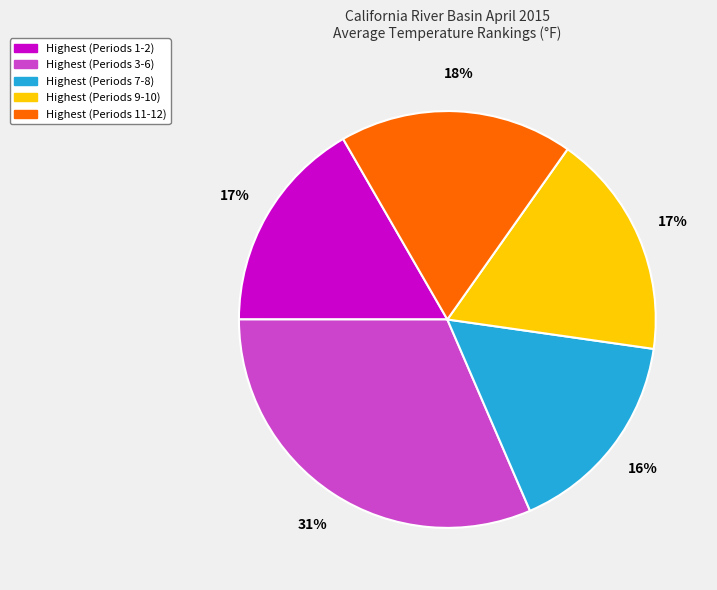

What is the ratio of the value at Highest (Periods 7-8) to the value at Highest (Periods 11-12)?

0.9